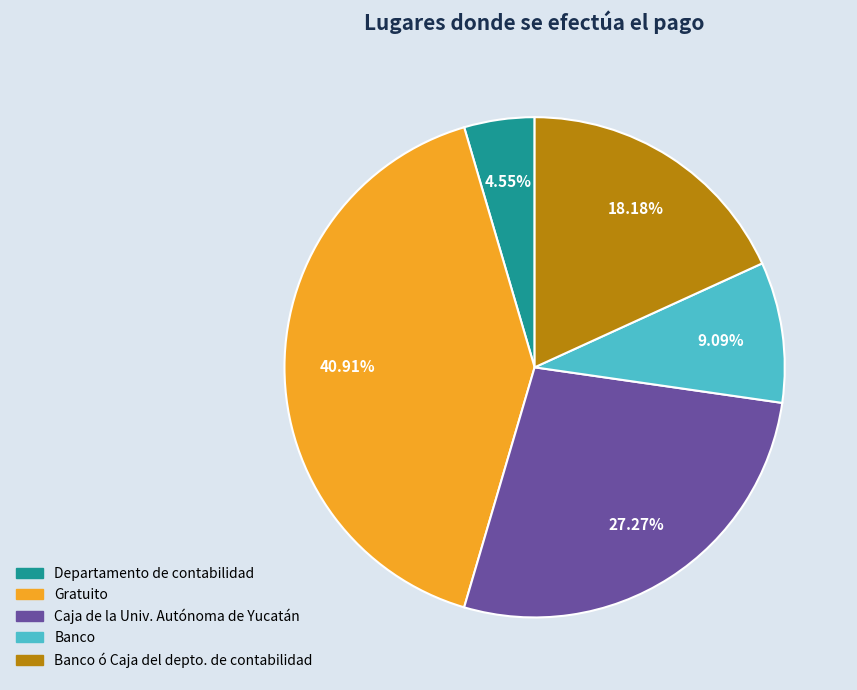

Is there any slice that represents more than half of the pie?

No